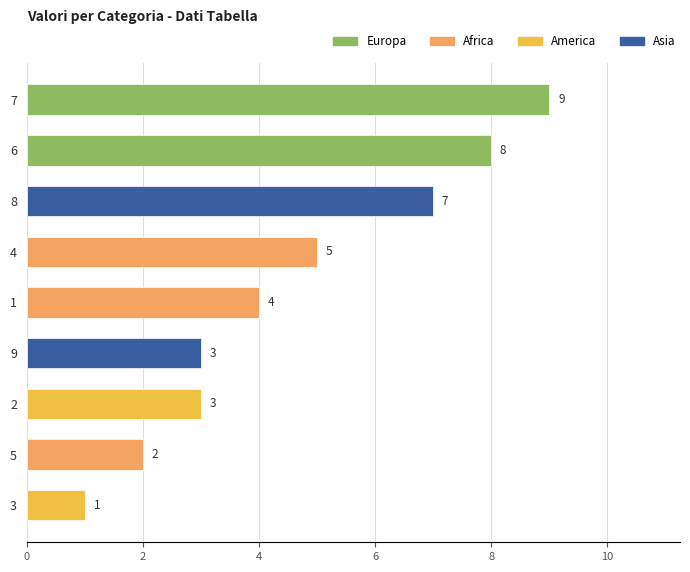

How many values are below 4?

4